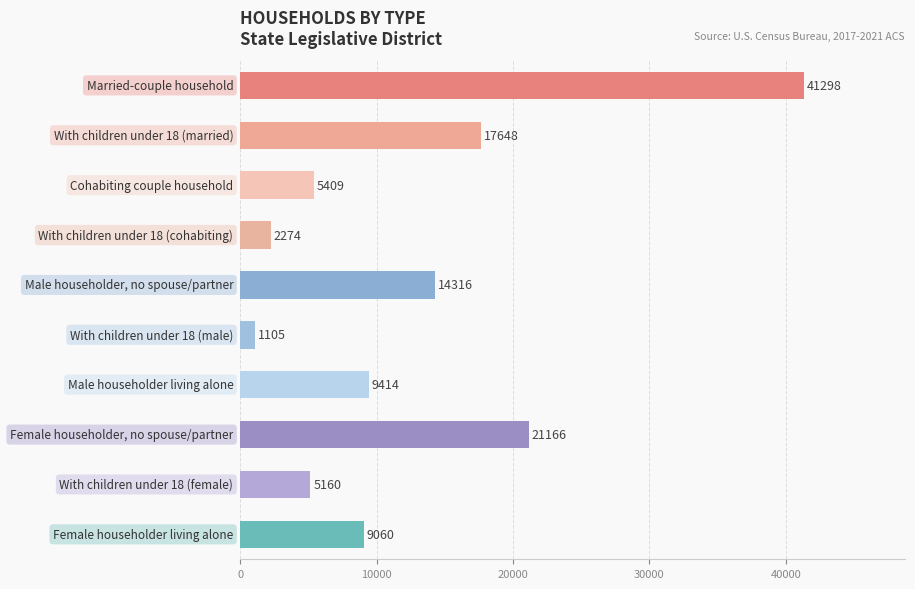

What is the average value?

12685